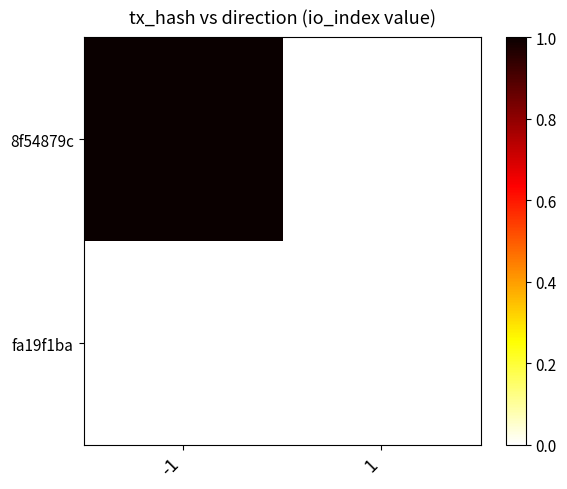

True or false: fa19f1ba has a value of 0 at -1.

True